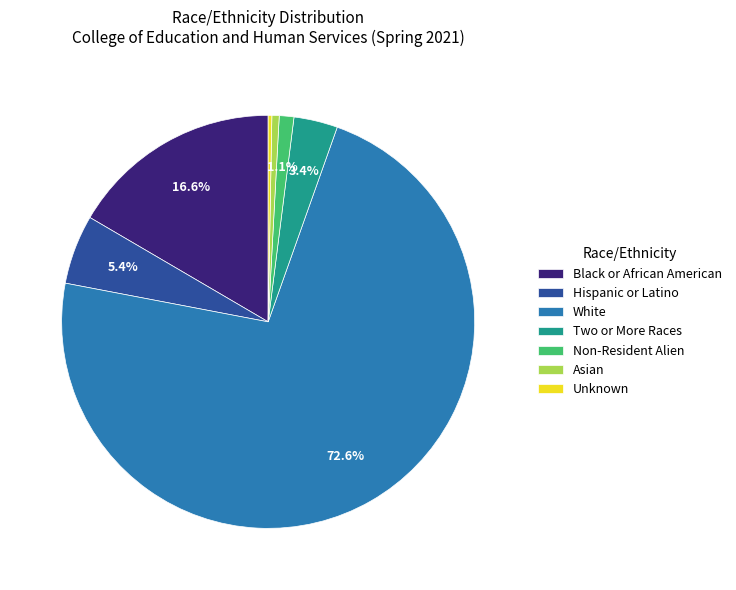

Is it true that Non-Resident Alien is 11% of the pie?

False